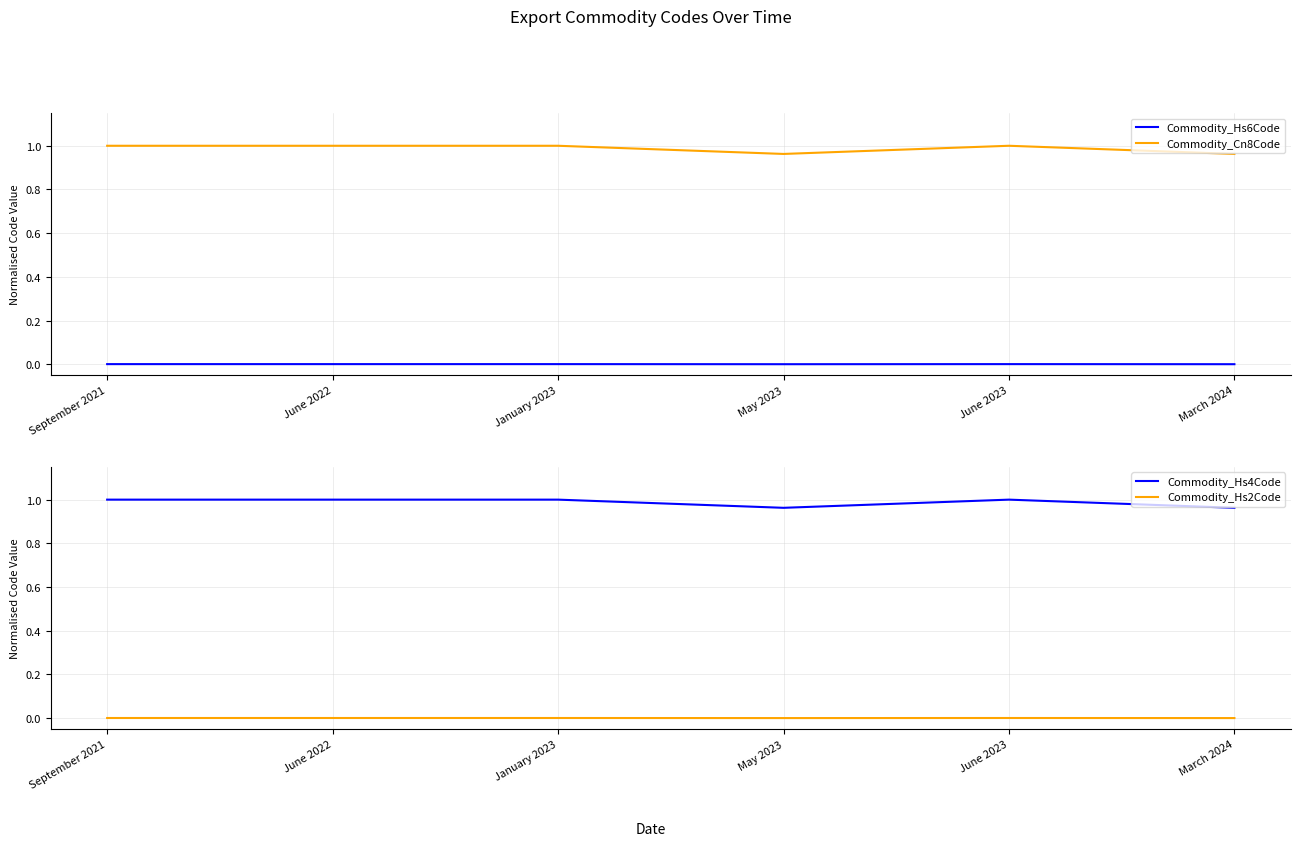

The Commodity_Hs6Code series shows 0.0 at September 2021. True or false?

True